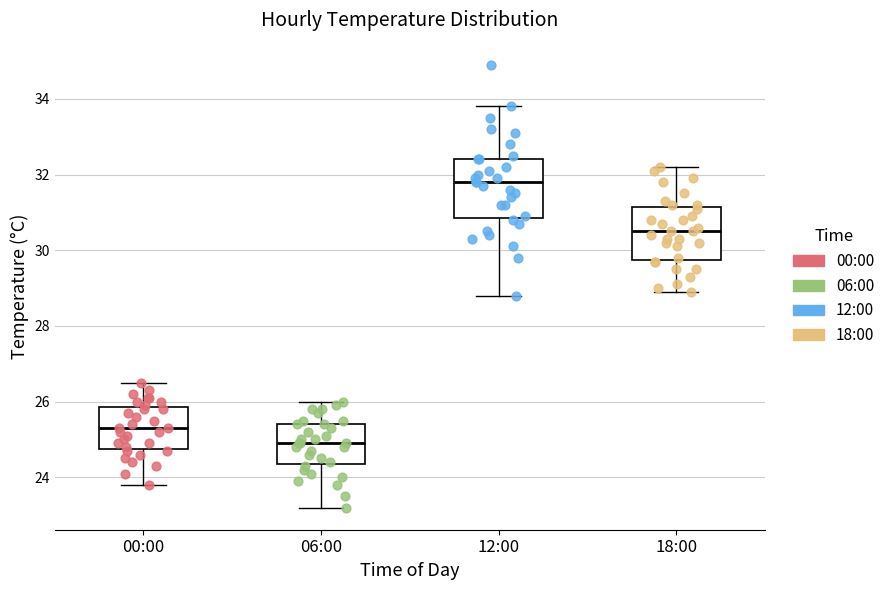

Which box's median line is the lowest?

06:00